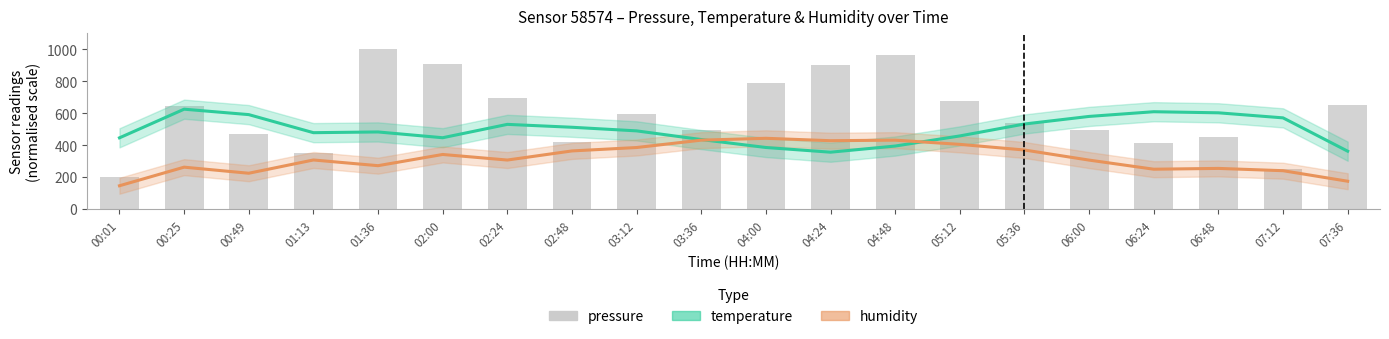

List the labels in order of value, smallest first.

00:01, 07:12, 01:13, 06:24, 02:48, 06:48, 00:49, 06:00, 03:36, 05:36, 03:12, 00:25, 07:36, 05:12, 02:24, 04:00, 04:24, 02:00, 04:48, 01:36